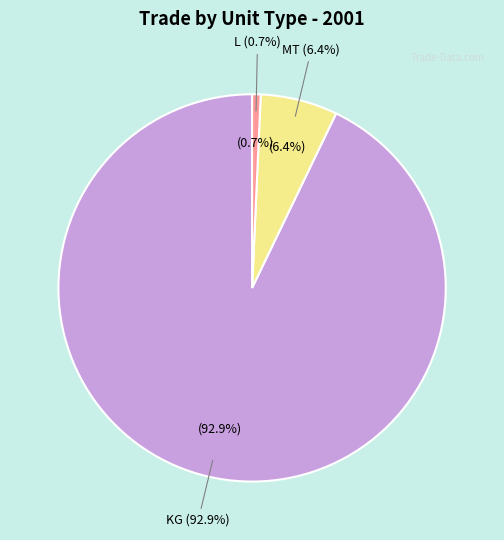

Which slice represents more than half of the pie?

KG